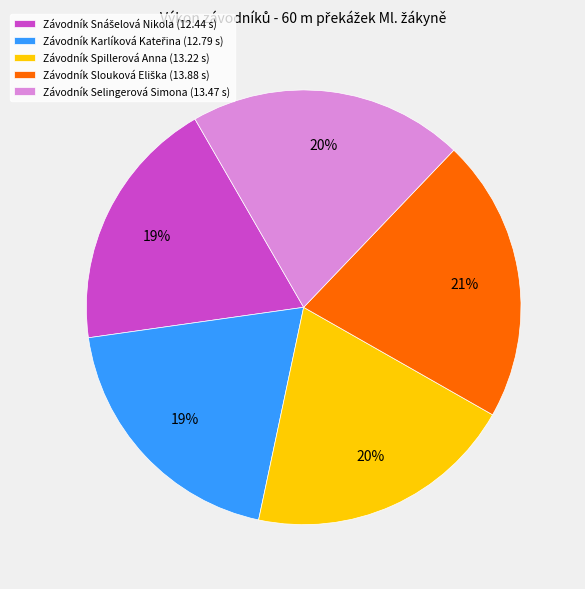

Is it true that Závodník Selingerová Simona (13.47 s) is 29% of the pie?

False